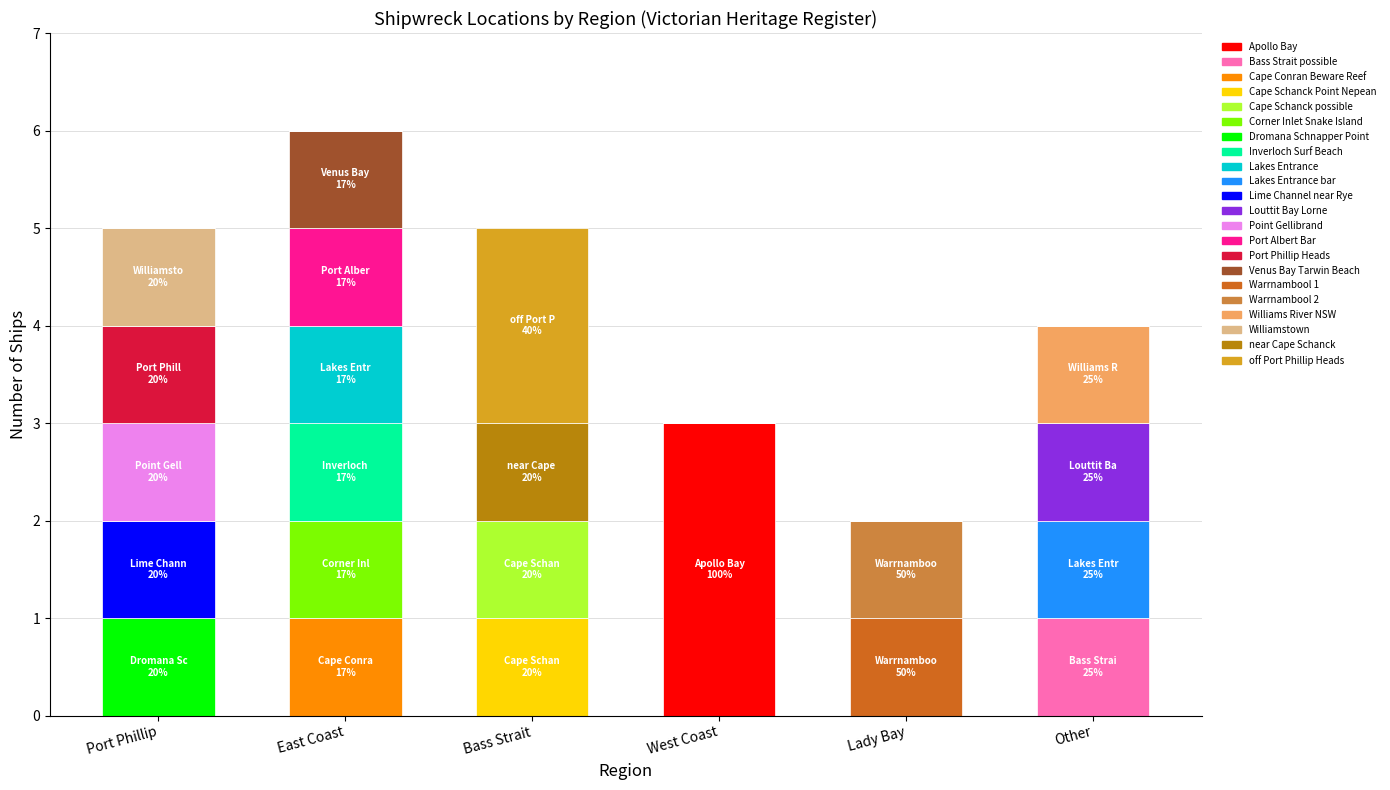

What is the total value across all series at Other?

4